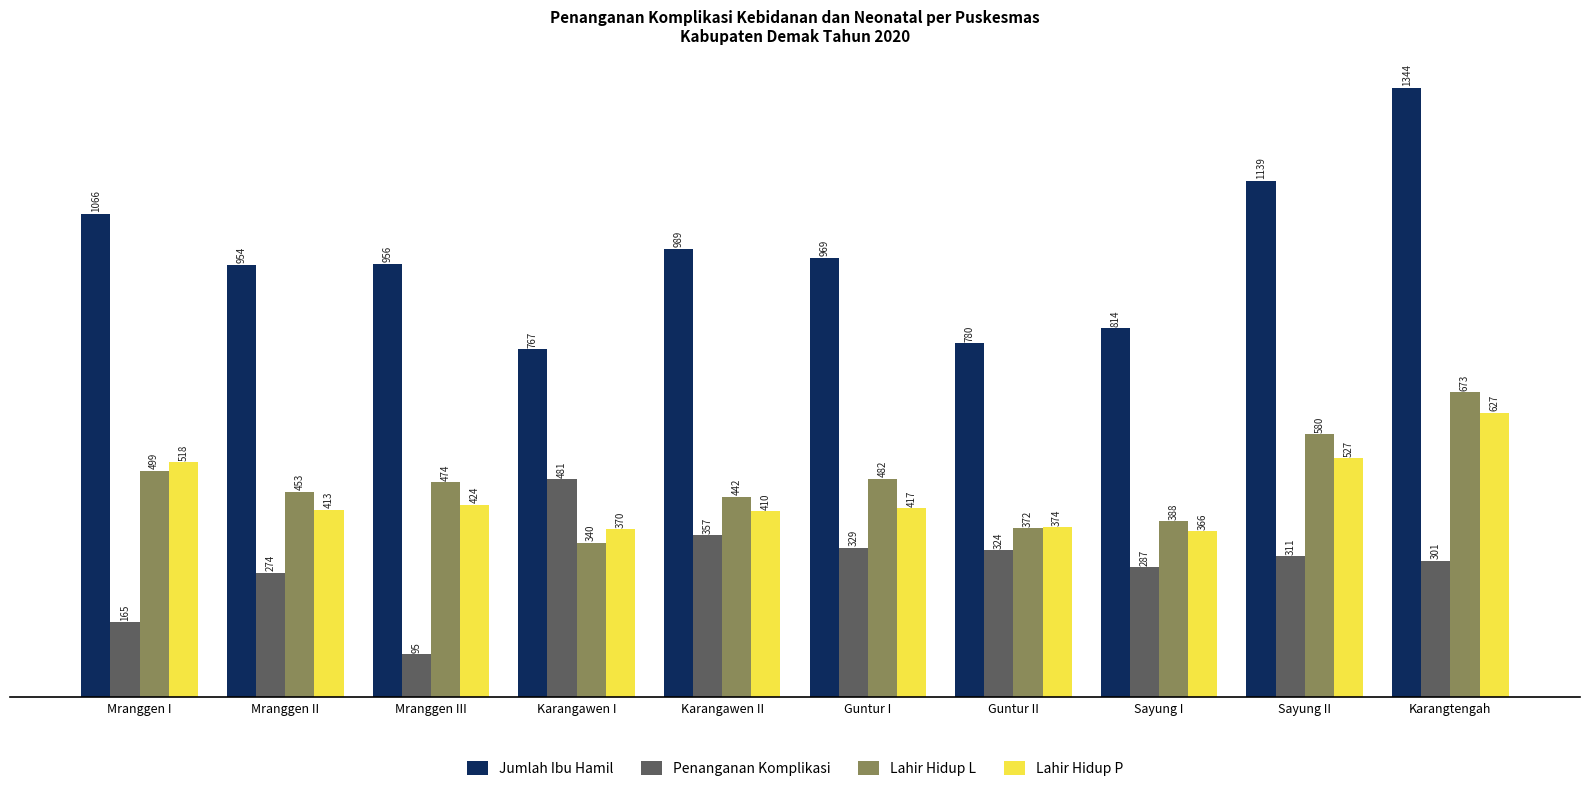

True or false: Jumlah Ibu Hamil has a value of 1344 at Karangtengah.

True